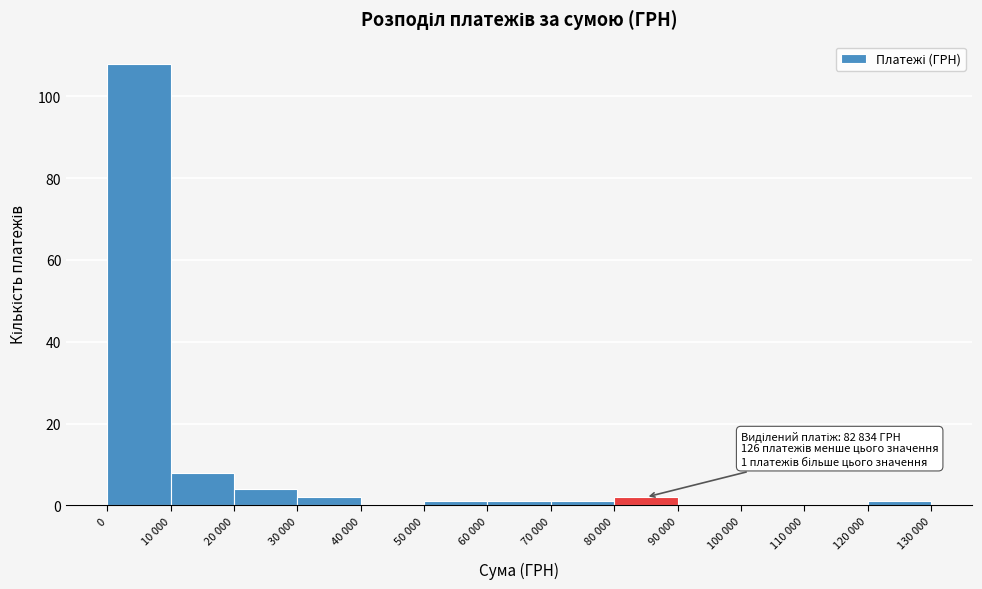

Reading left to right, extract all data points from this chart.

0=108	10 000=8	20 000=4	30 000=2	40 000=0	50 000=1	60 000=1	70 000=1	80 000=2	90 000=0	100 000=0	110 000=0	120 000=1